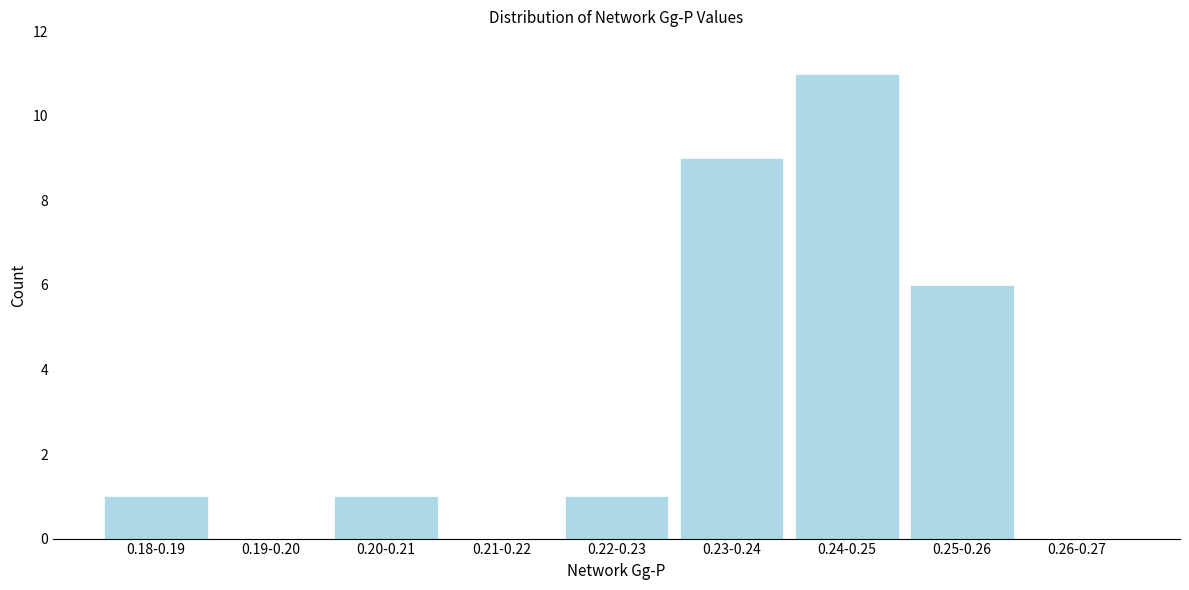

Reading left to right, list all the values displayed in this chart.

0.18-0.19=1	0.19-0.20=0	0.20-0.21=1	0.21-0.22=0	0.22-0.23=1	0.23-0.24=9	0.24-0.25=11	0.25-0.26=6	0.26-0.27=0